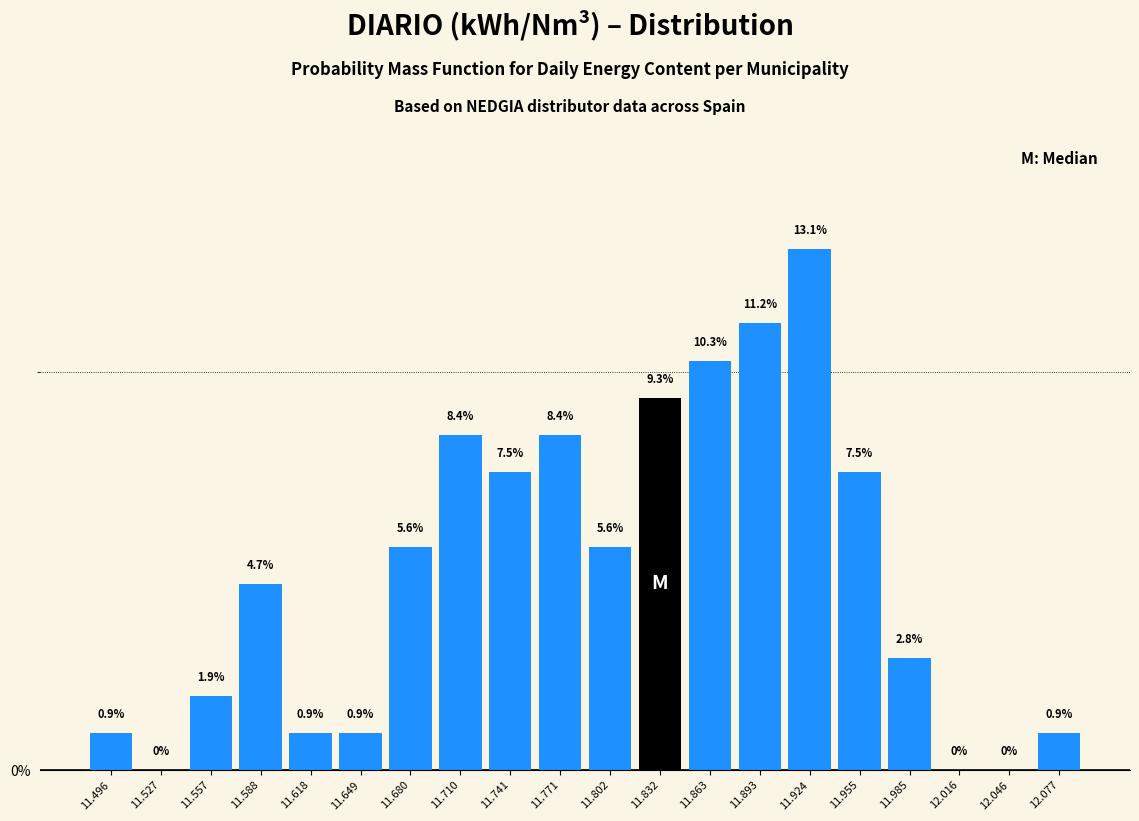

Which range on the x-axis has the tallest bar?

11.910 to 11.940